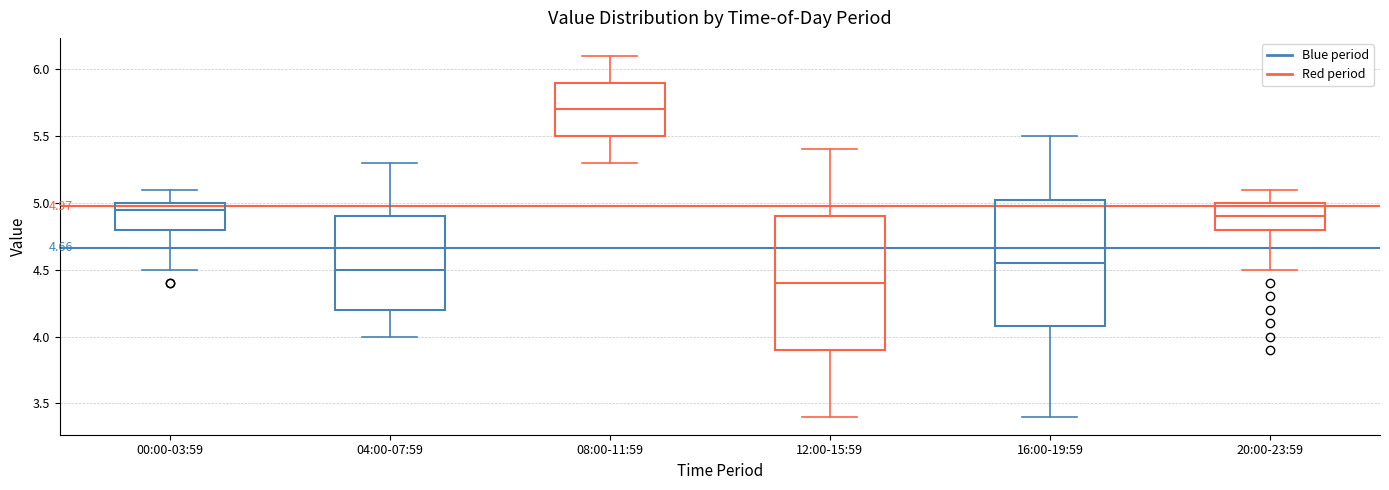

Which box's median line is the highest?

08:00-11:59